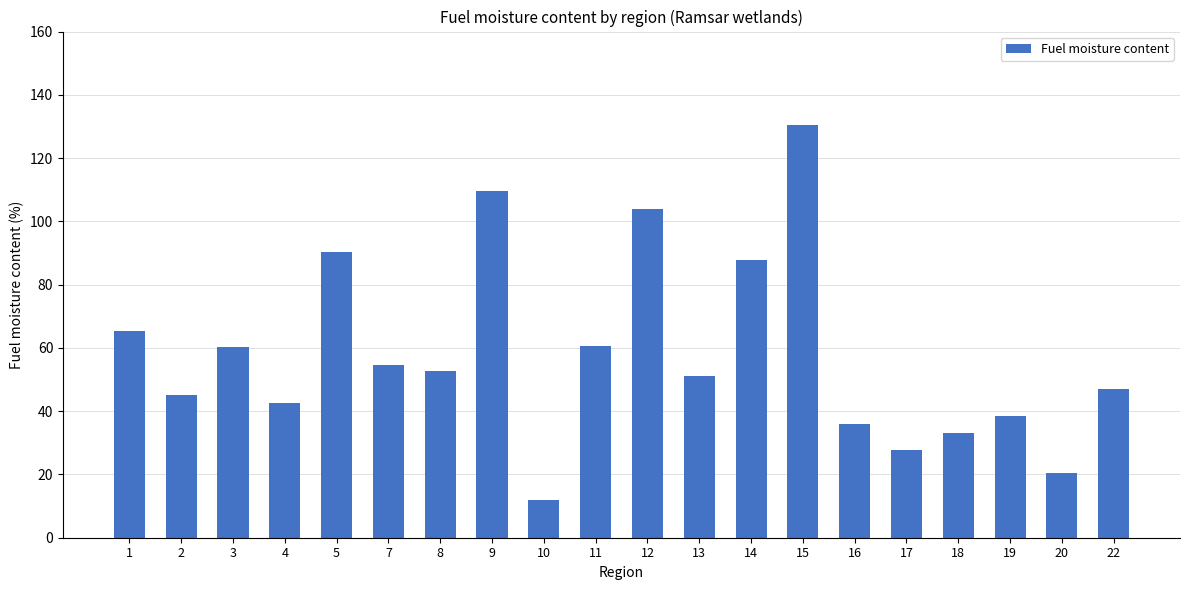

What is the greatest value displayed?

130.5